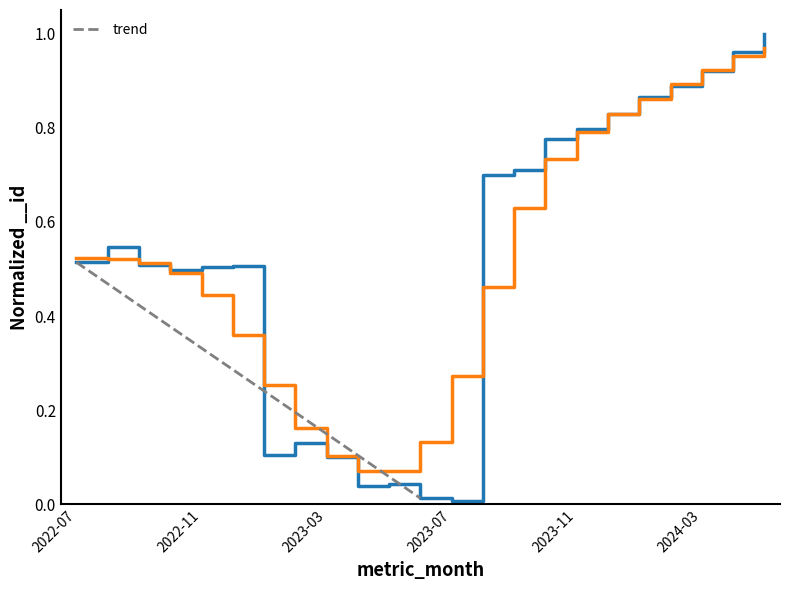

Which category has the highest value in the trend series?

2022-07